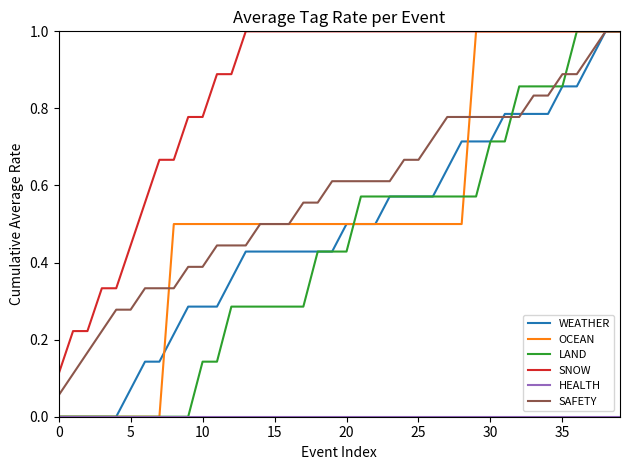

Which series has the largest total across all categories?

SNOW